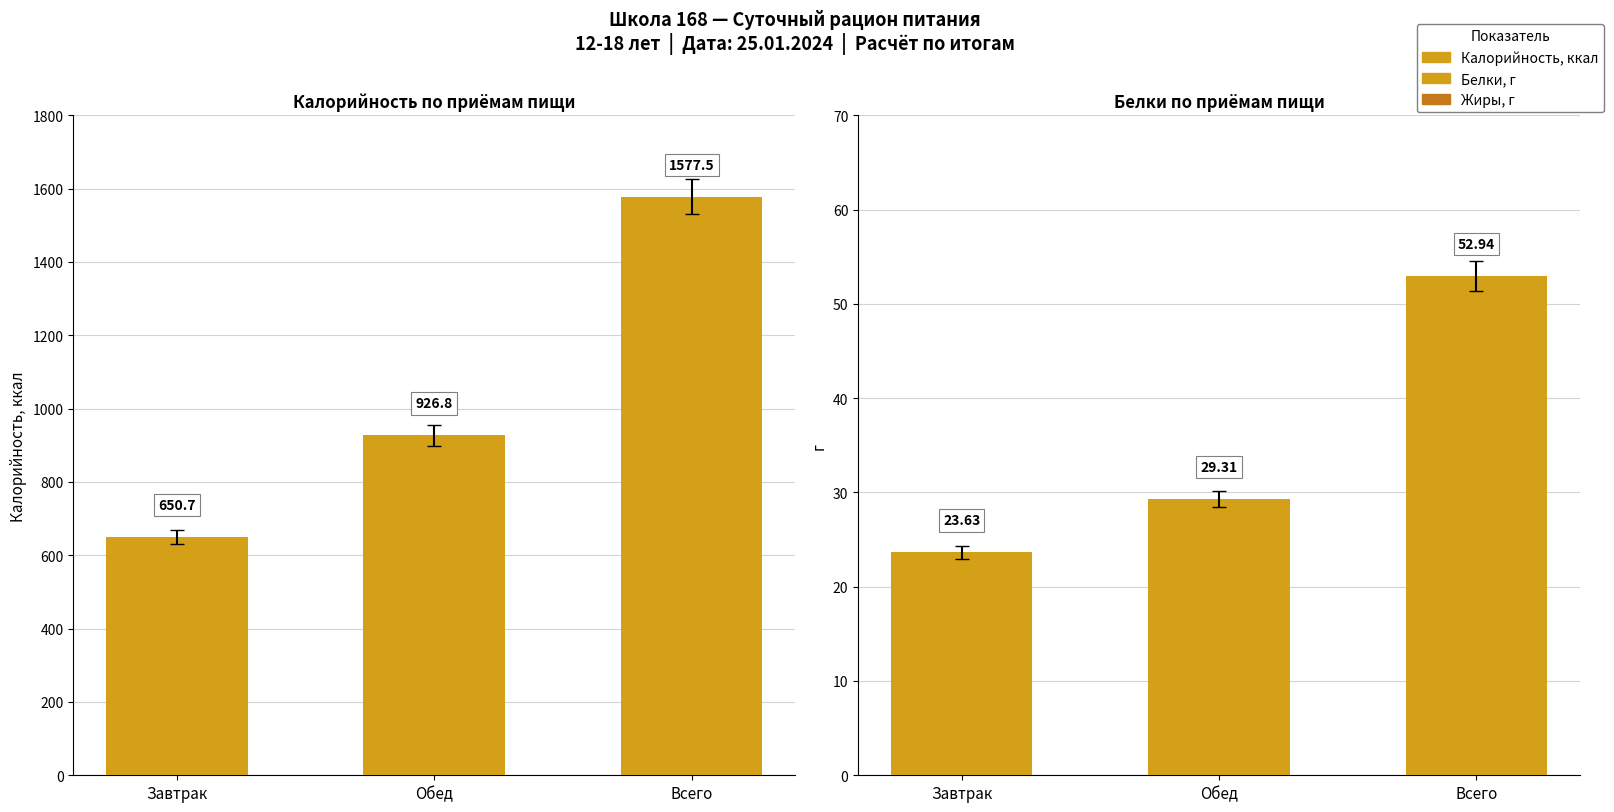

Reading left to right, what are all the values shown in this chart?

Калорийность, ккал: Завтрак=650.7	Обед=926.8	Всего=1577.5
Белки: Завтрак=23.6	Обед=29.3	Всего=52.9